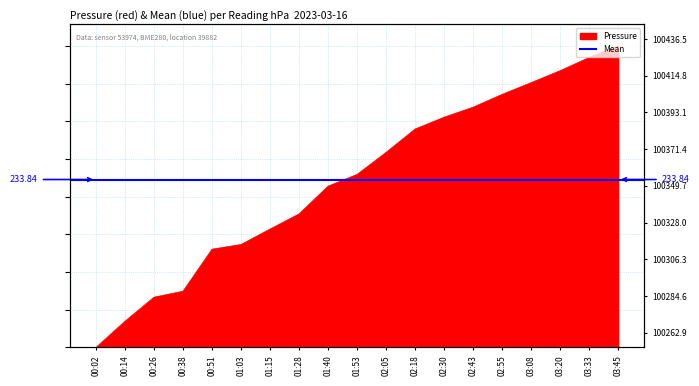

The chart shows a value of 46.2 at 00:38. True or false?

False